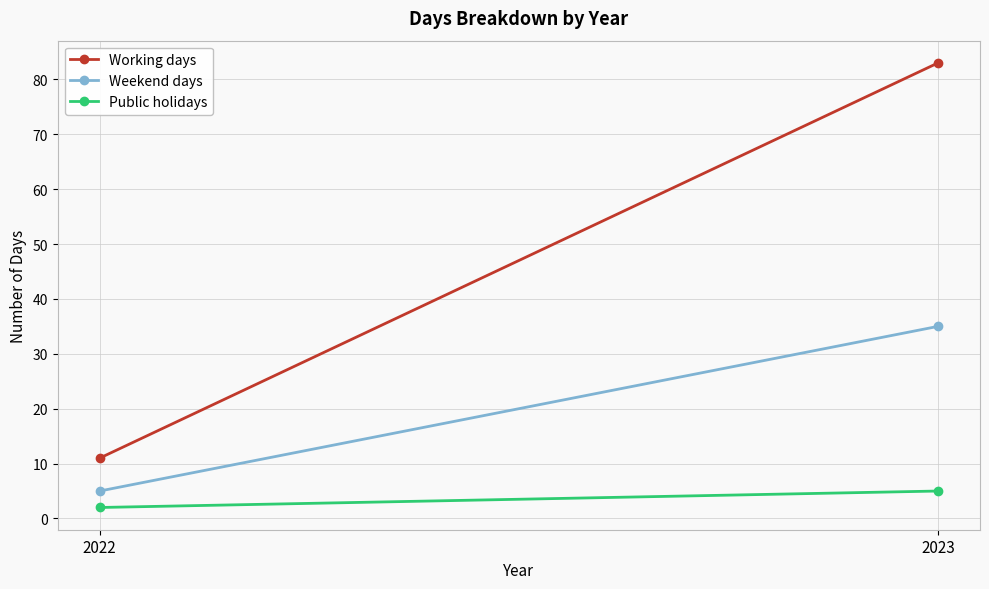

How many lines are shown in the chart?

3